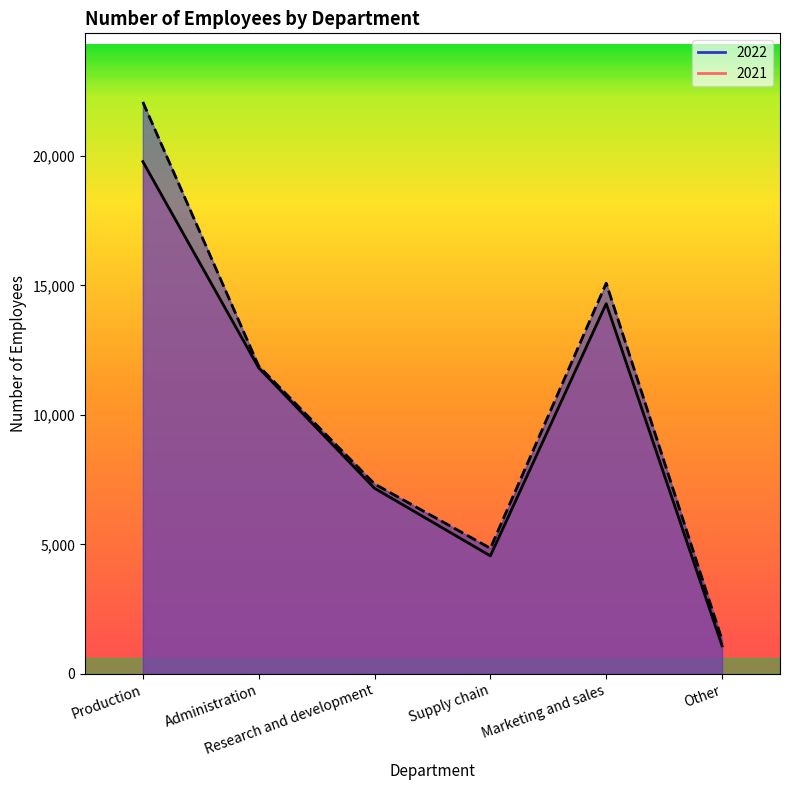

True or false: 2022 and 2021 intersect in this chart.

False